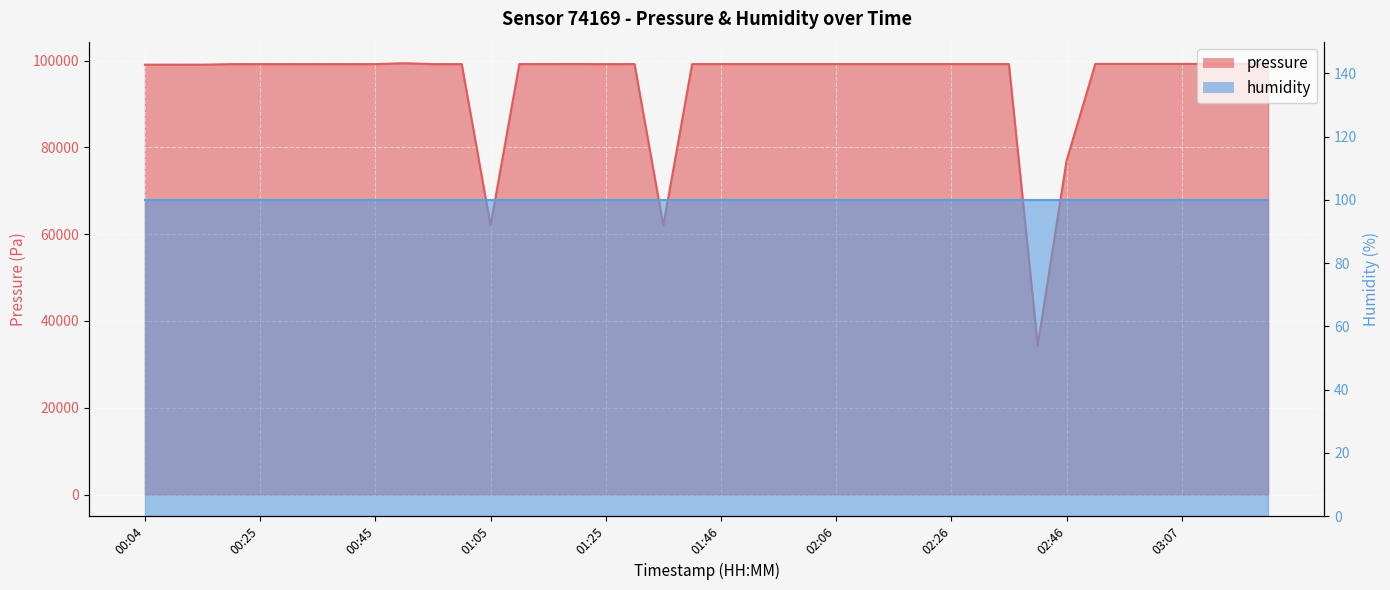

What is the label of the 9th point from the right?

02:41